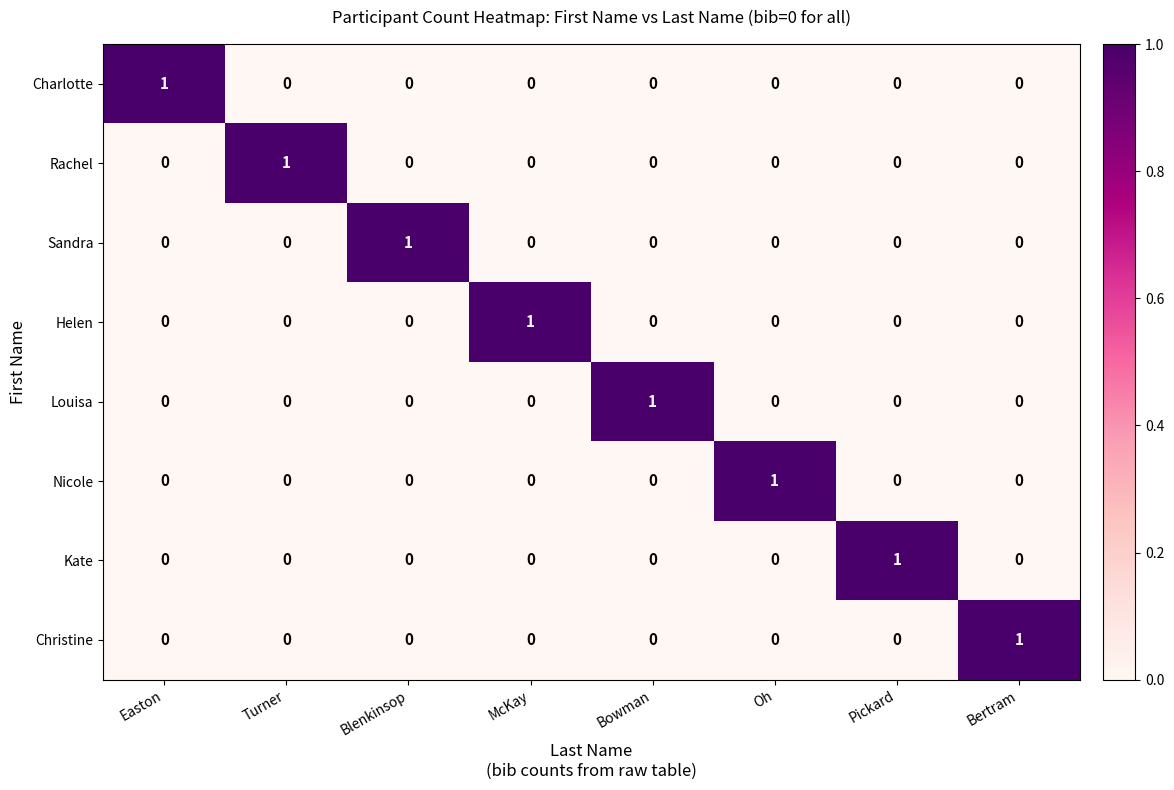

How many Kate values are between 0 and 1?

8